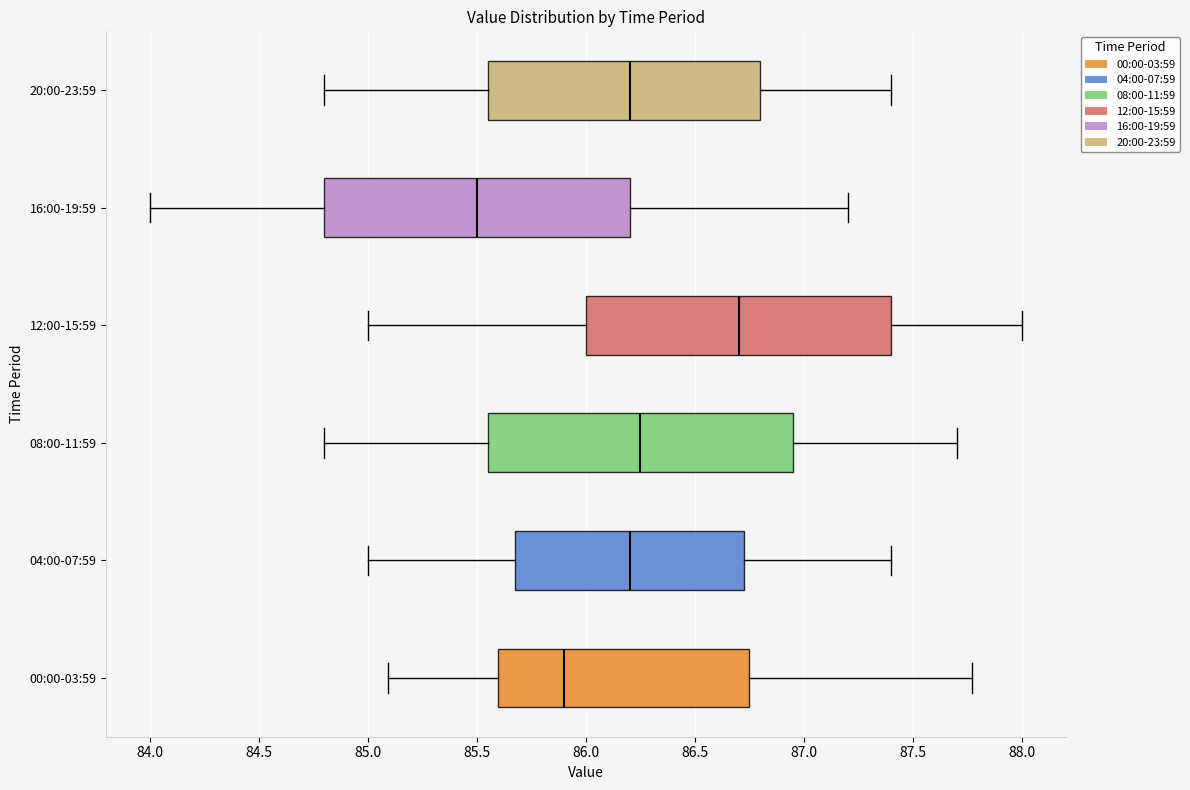

Reading bottom to top, transcribe this box plot: for each box, give where its median line is, the range the box spans, and where its two whiskers end, as read against the x-axis. The values are not printed on the chart, so give them approximately, as read against the axis.

00:00-03:59: median 85.90, box 85.60 to 86.75, whiskers 85.10 to 87.75
04:00-07:59: median 86.20, box 85.70 to 86.75, whiskers 85.00 to 87.40
08:00-11:59: median 86.25, box 85.55 to 86.95, whiskers 84.80 to 87.70
12:00-15:59: median 86.70, box 86.00 to 87.40, whiskers 85.00 to 88.00
16:00-19:59: median 85.50, box 84.80 to 86.20, whiskers 84.00 to 87.20
20:00-23:59: median 86.20, box 85.55 to 86.80, whiskers 84.80 to 87.40